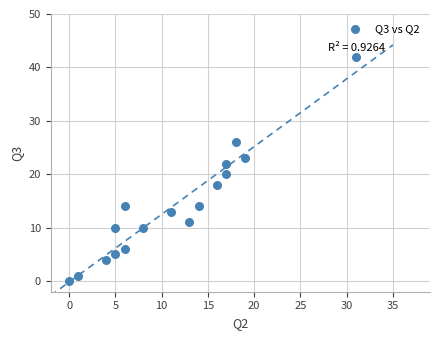

What is the range of X values (max minus min)?

31